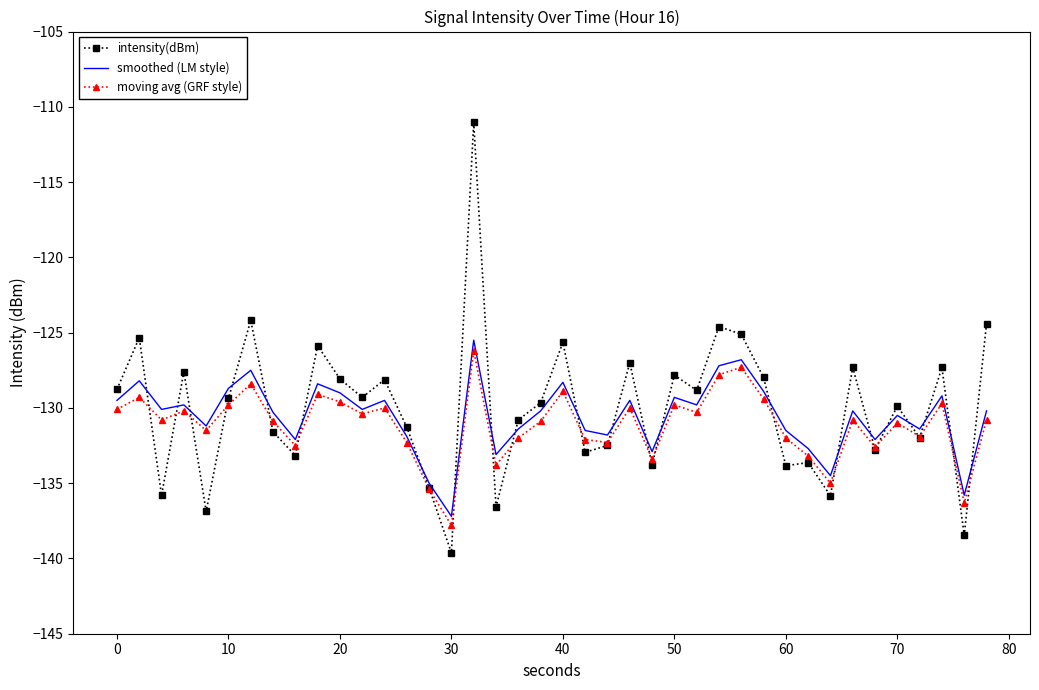

Which series has the widest spread of values?

intensity(dBm)